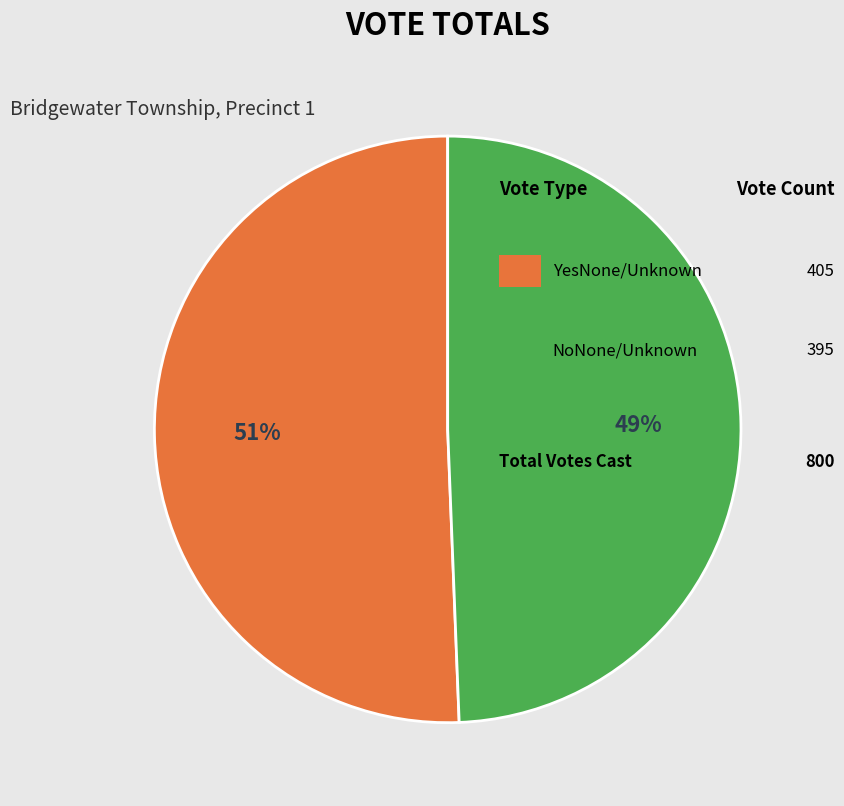

Is there any slice that represents more than half of the pie?

Yes